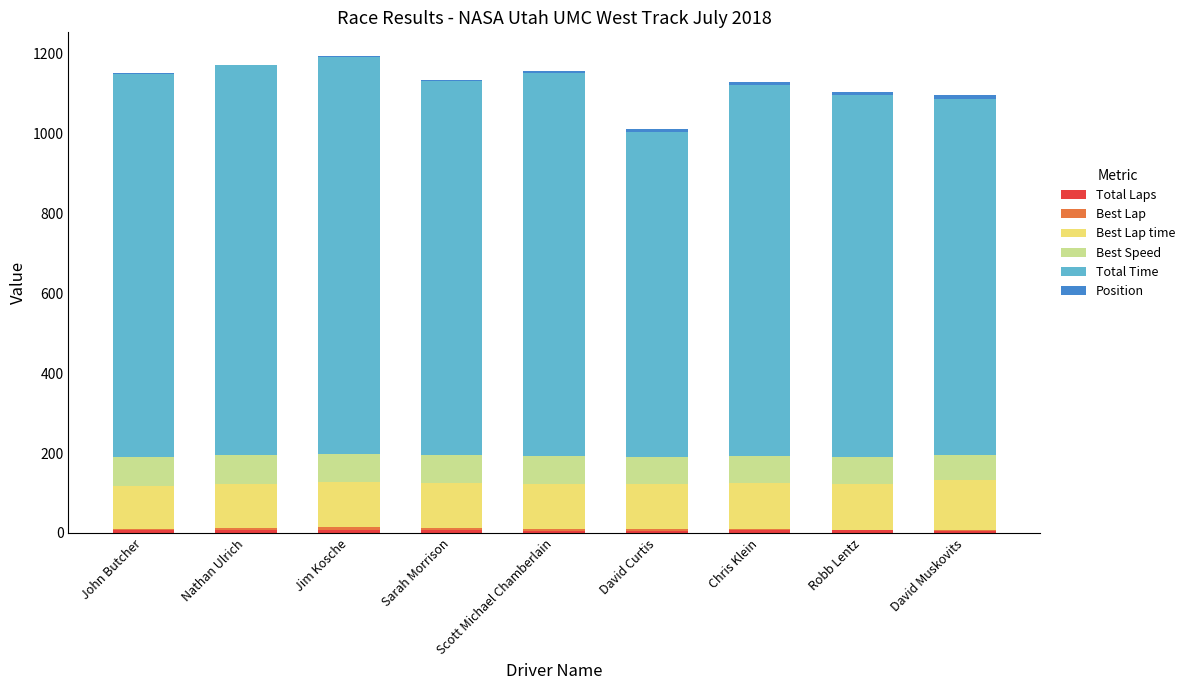

Rank the series by their maximum value, from lowest to highest.

Total Laps, Best Lap, Position, Best Speed, Best Lap time, Total Time